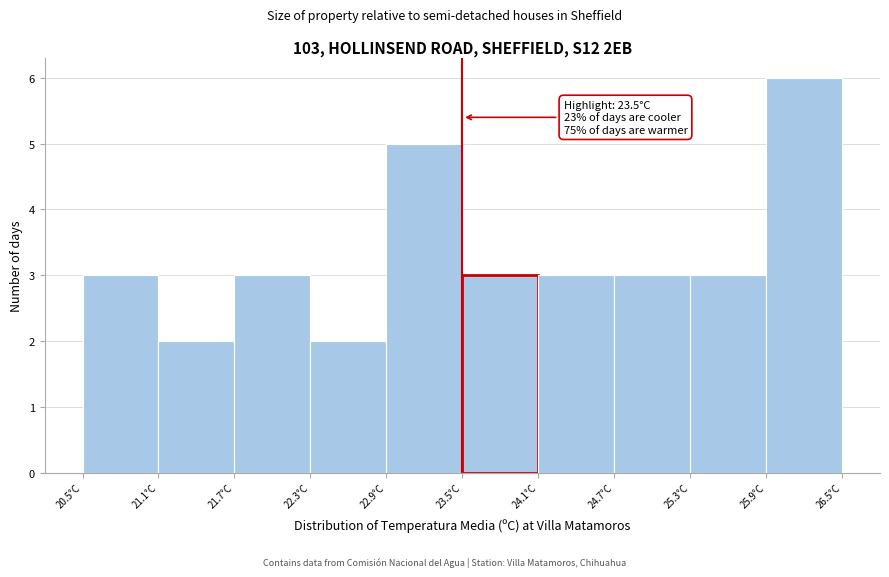

Which range on the x-axis has the tallest bar?

25.9 to 26.5